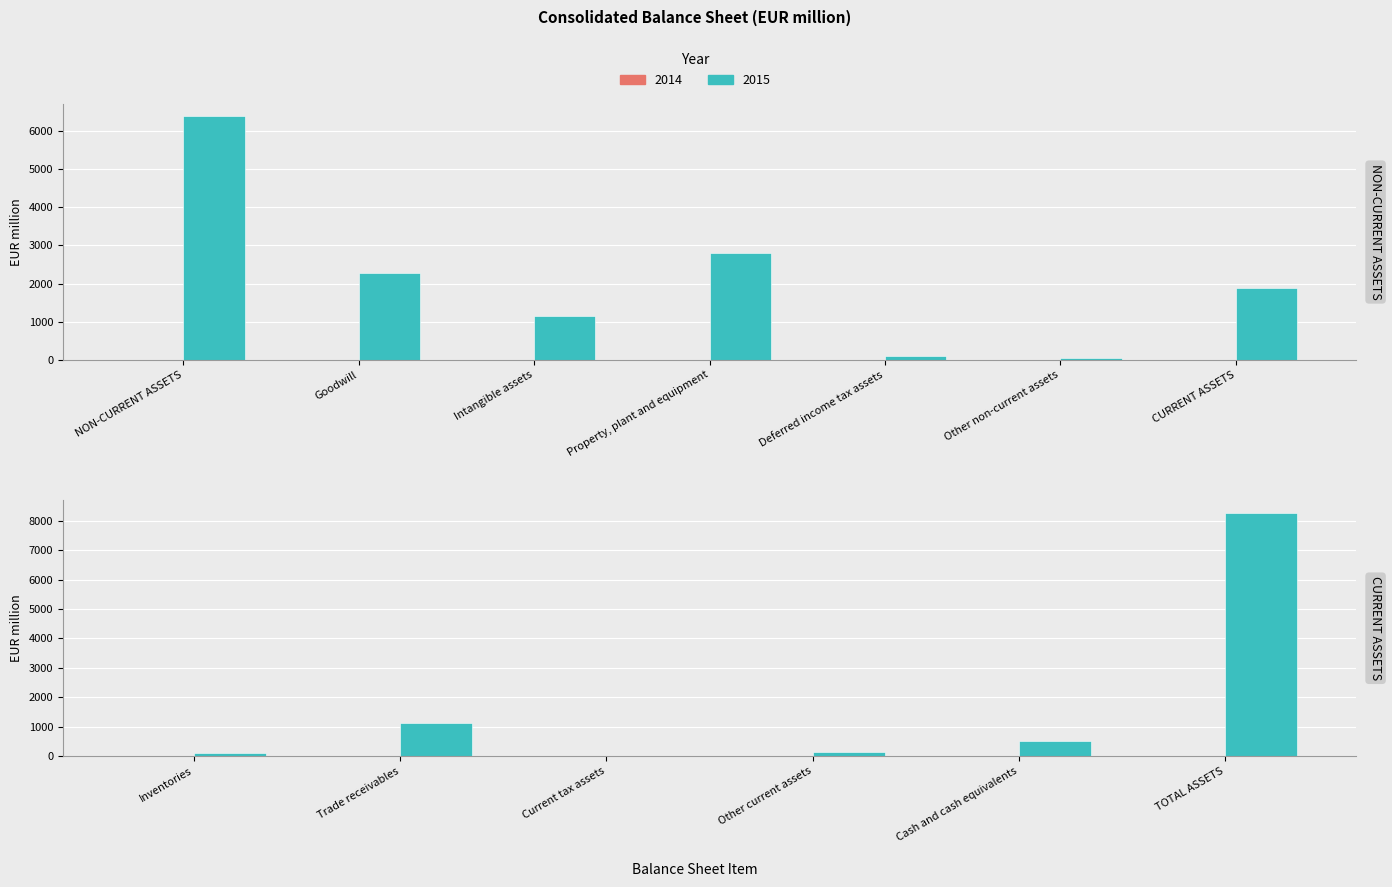

Which has a higher value, TOTAL ASSETS or NON-CURRENT ASSETS?

TOTAL ASSETS